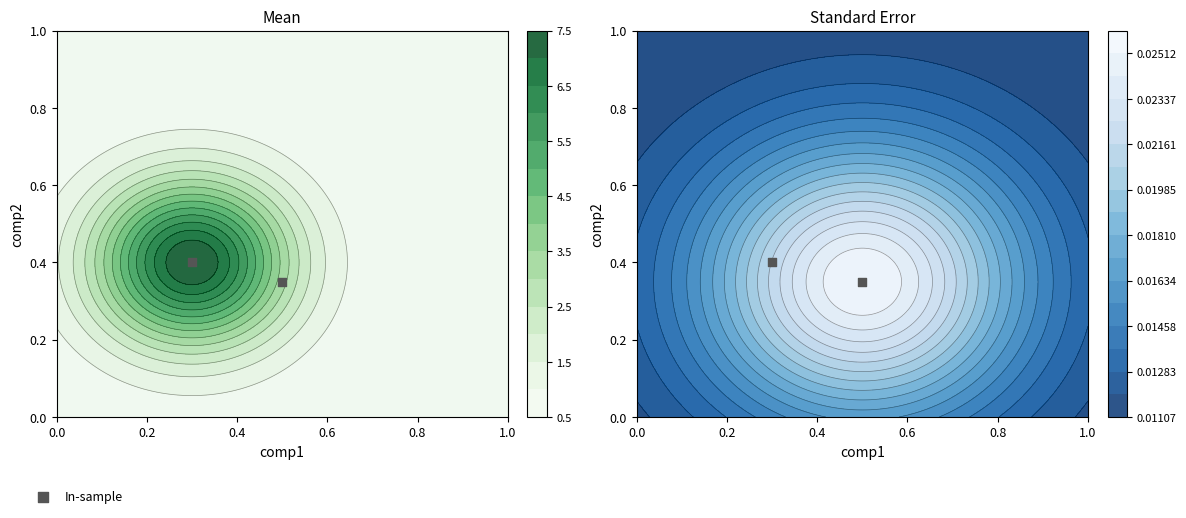

List the labels in order of value, largest first.

0.0, 0.2